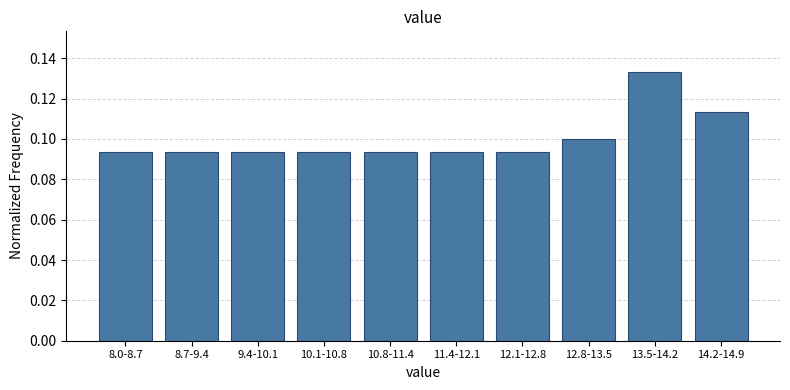

What is the sum of all values?

1.0